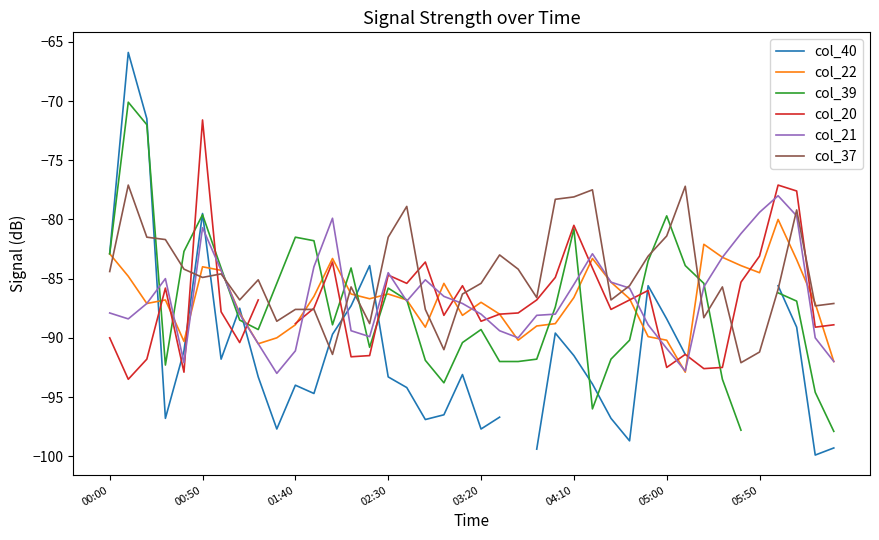

What position from the right is 13?

27